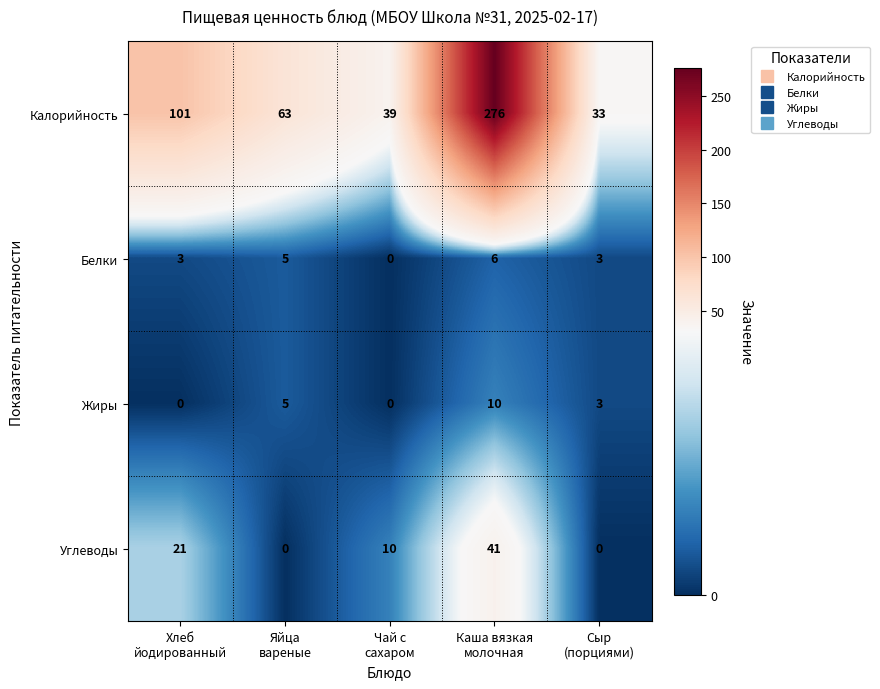

Reading left to right, extract all data points from this chart.

Калорийность: 101	63	39	276	33
Белки: 3	5	0	6	3
Жиры: 0	5	0	10	3
Углеводы: 21	0	10	41	0